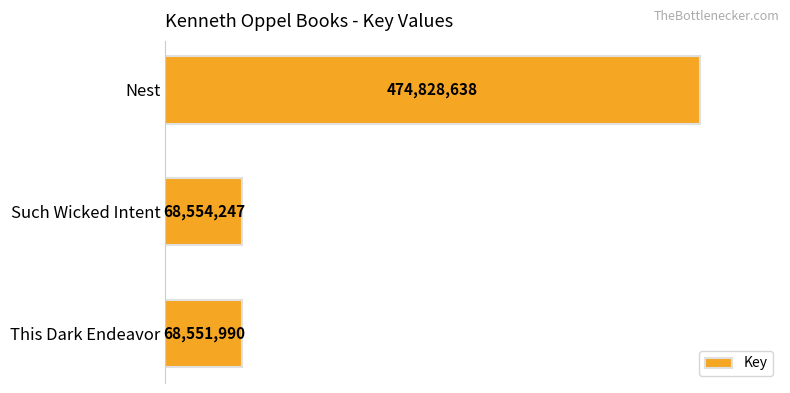

What is the difference between the maximum and minimum values?

406276648